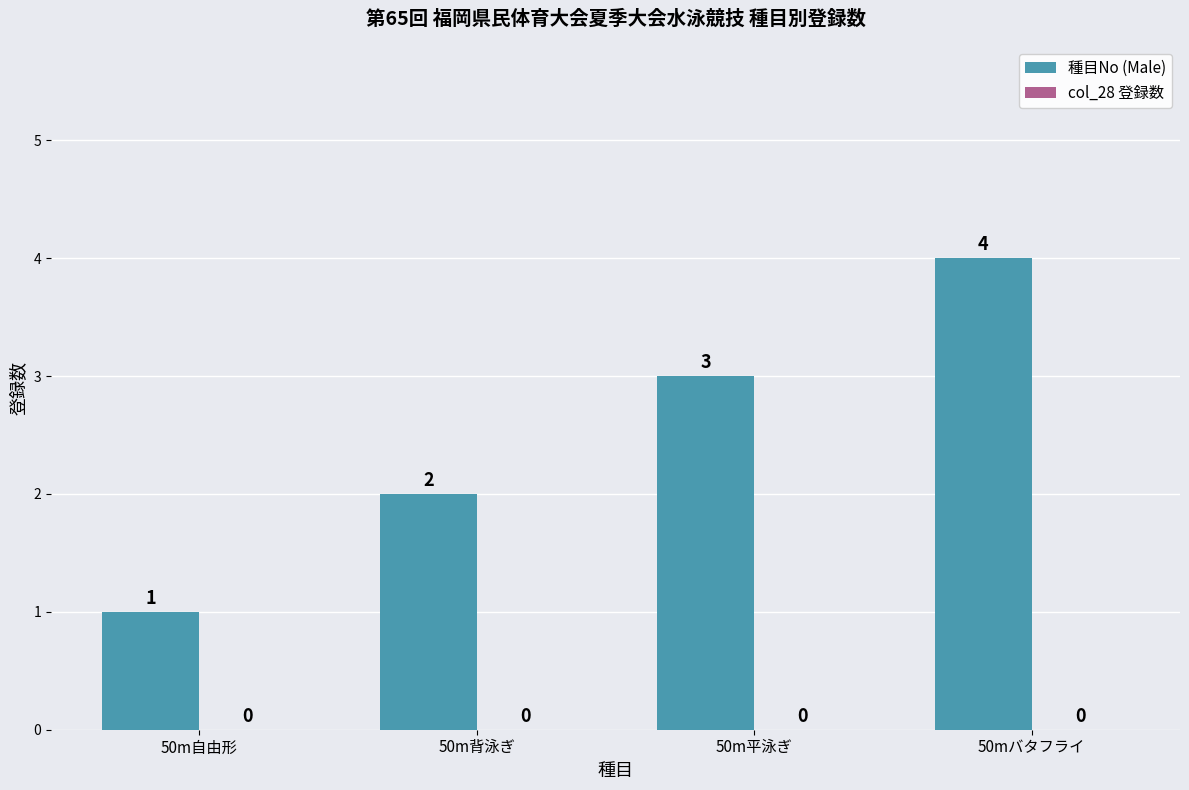

How many data points does each series have?

4